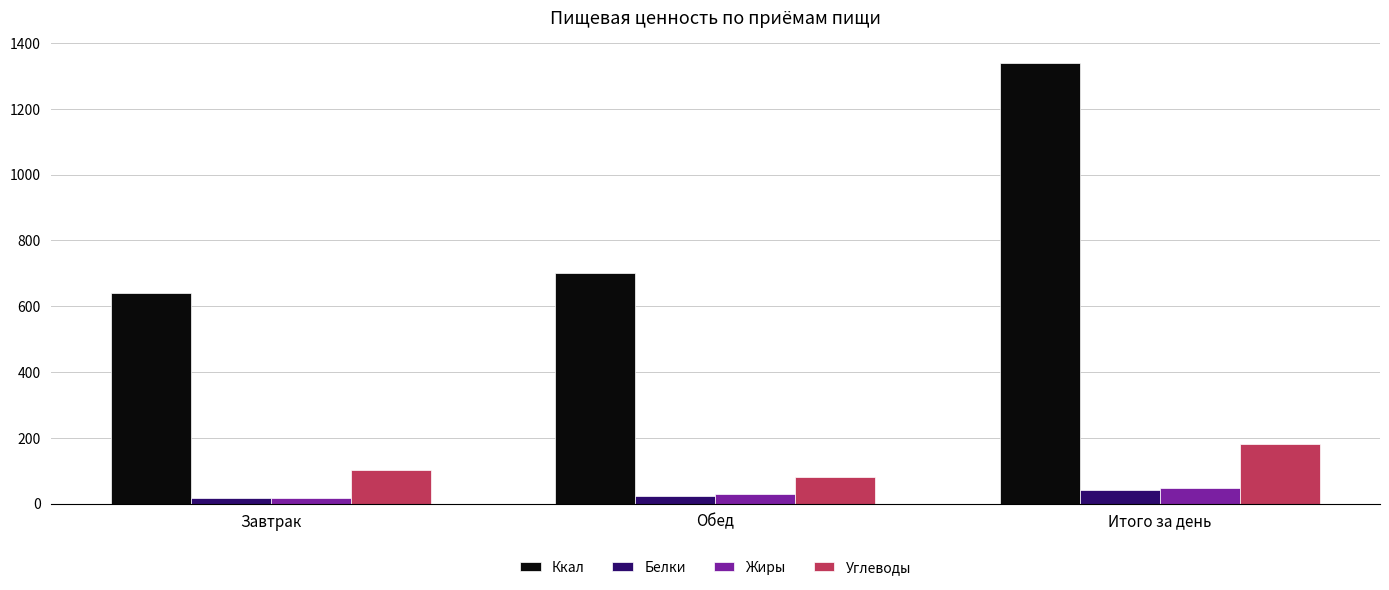

At which label does Углеводы reach its peak?

Итого за день